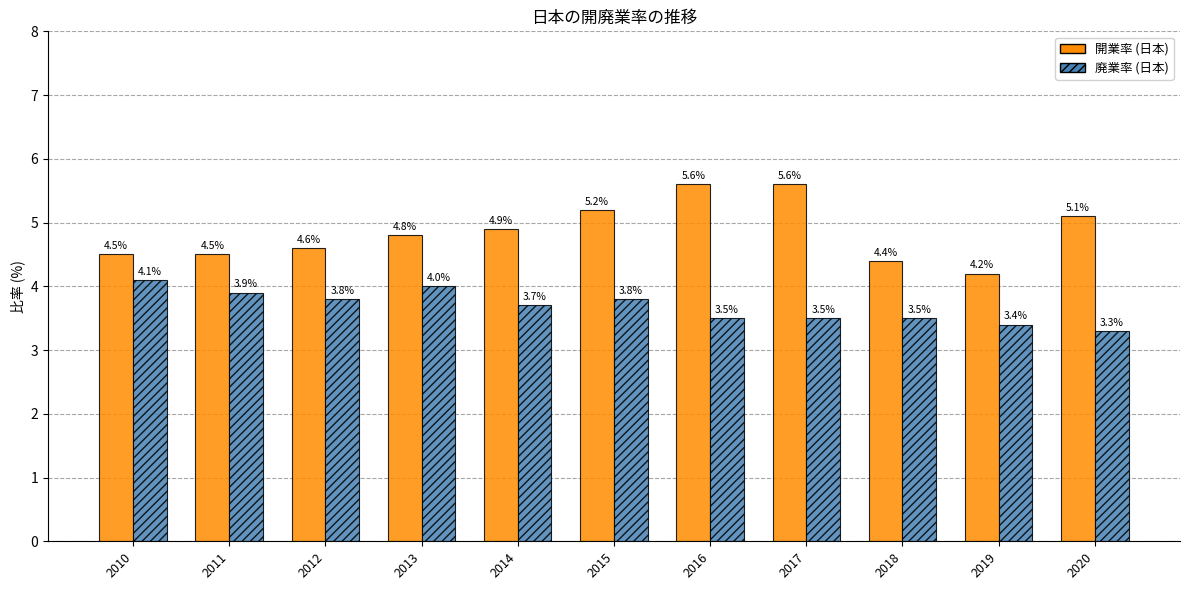

List the series in order of their overall mean, highest first.

開業率 (日本), 廃業率 (日本)